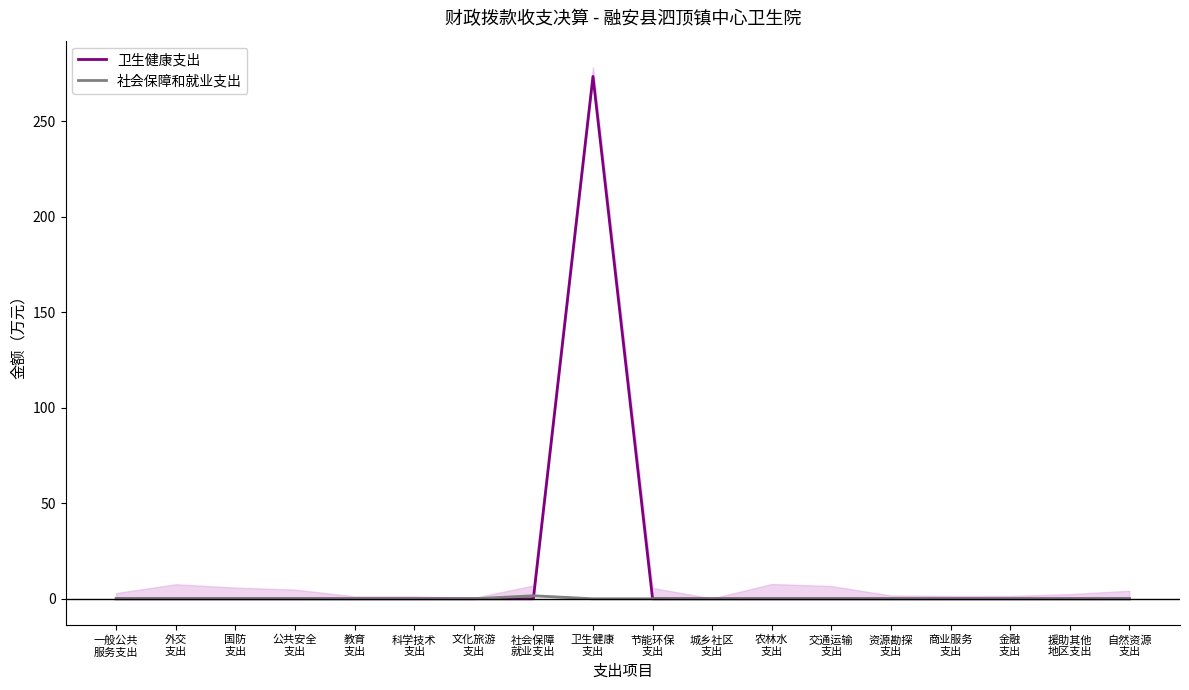

What is the maximum value shown in the chart?

273.4